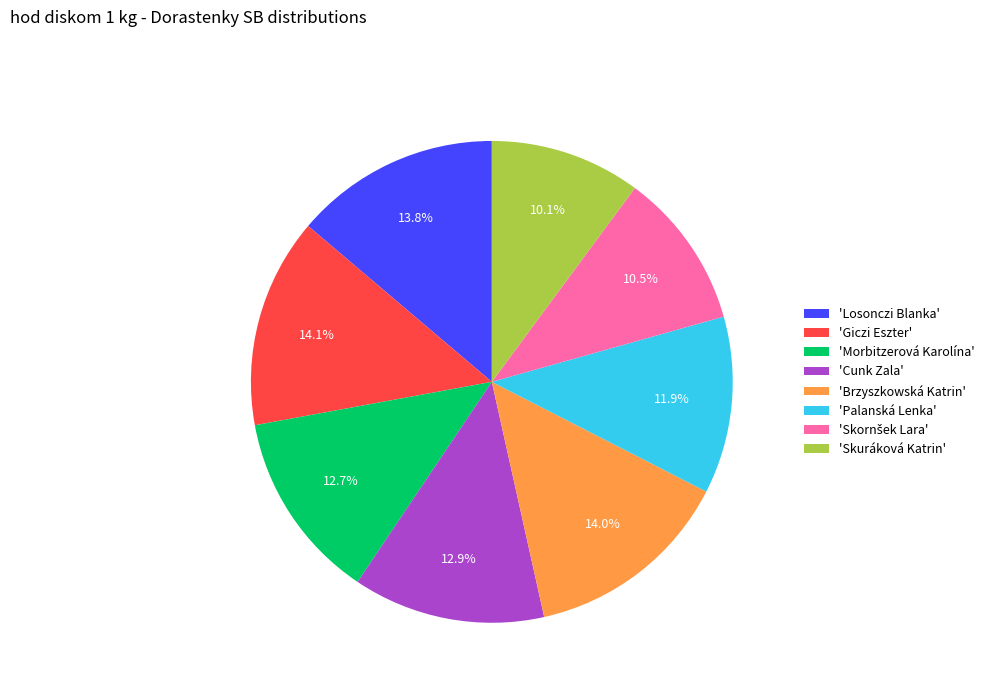

Does any single category account for the majority?

No